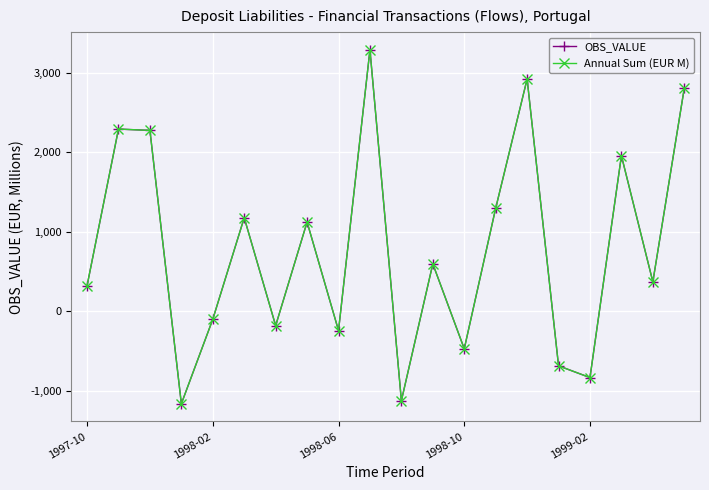

What is the value of the OBS_VALUE point at the 2nd from the left?

2289.7